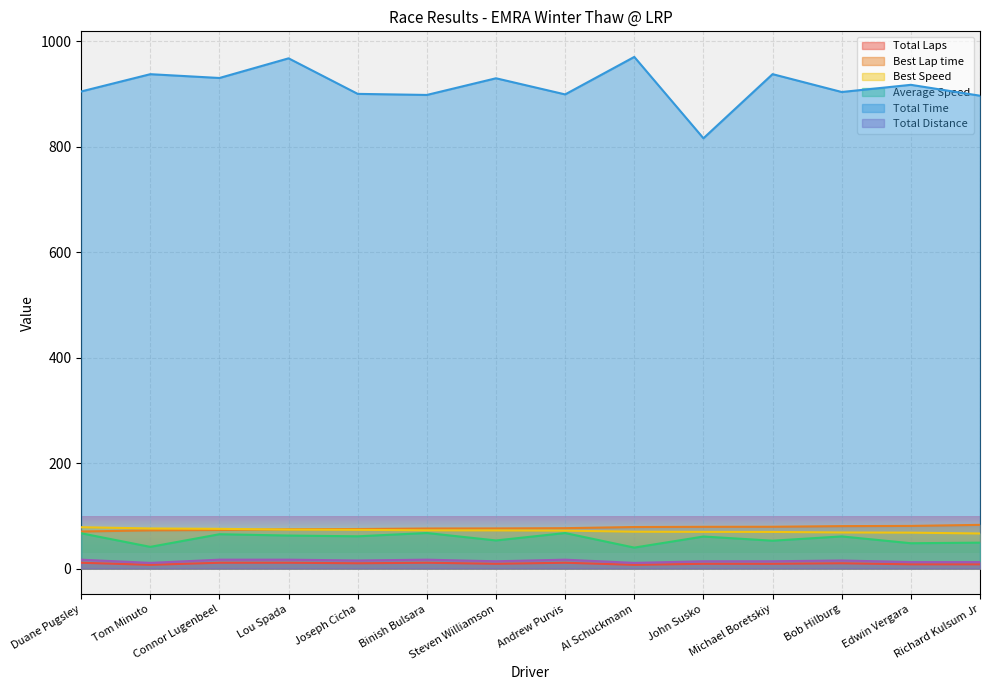

What is the sum of the Best Lap time values at Duane Pugsley and John Susko?

149.5